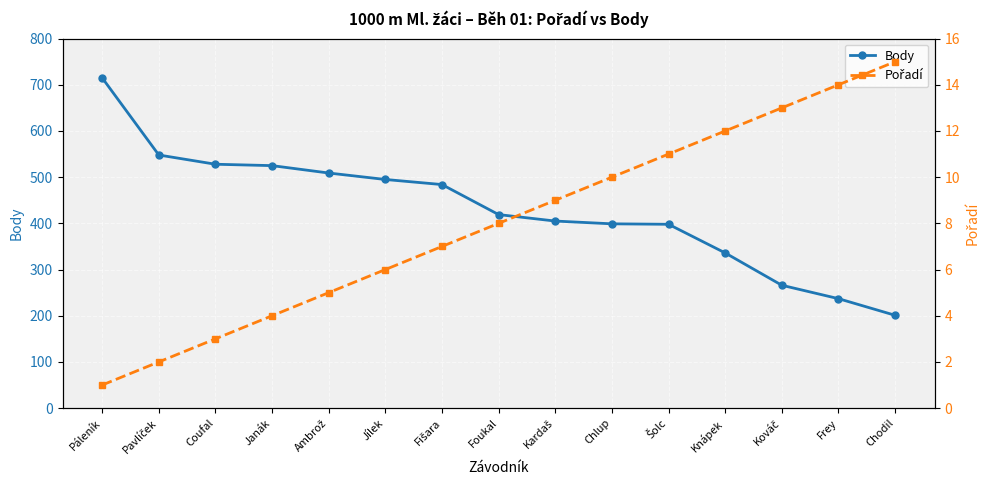

What is the label of the 7th point from the left?

Fišara